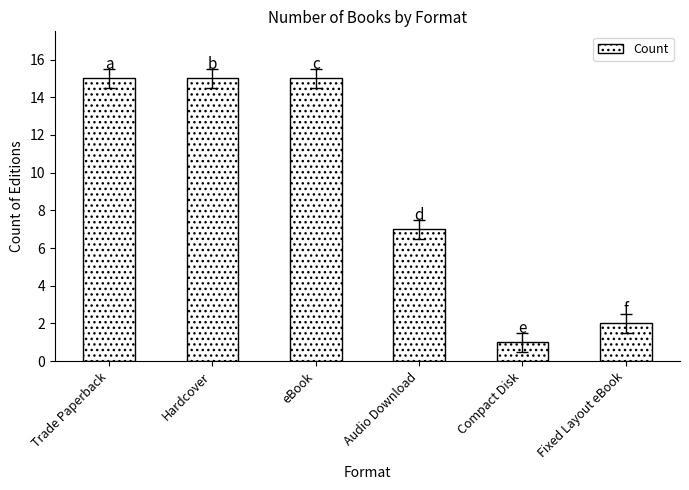

The chart shows a value of 15 at Trade Paperback. True or false?

True